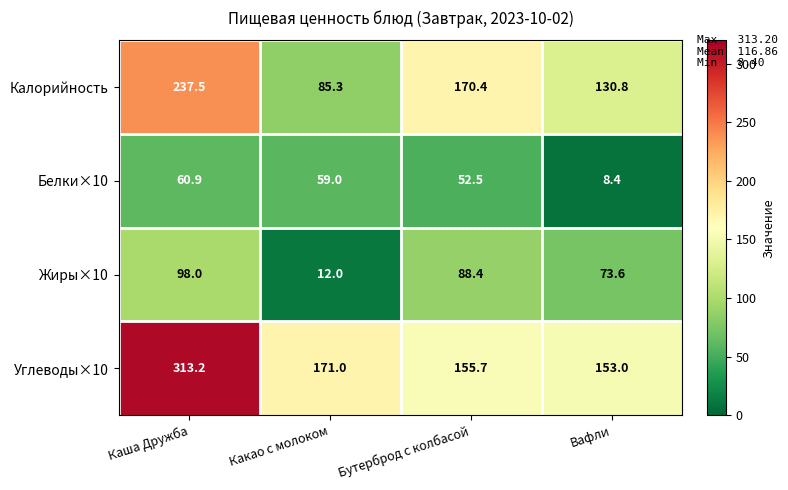

Which category has the lowest value across all series?

Вафли